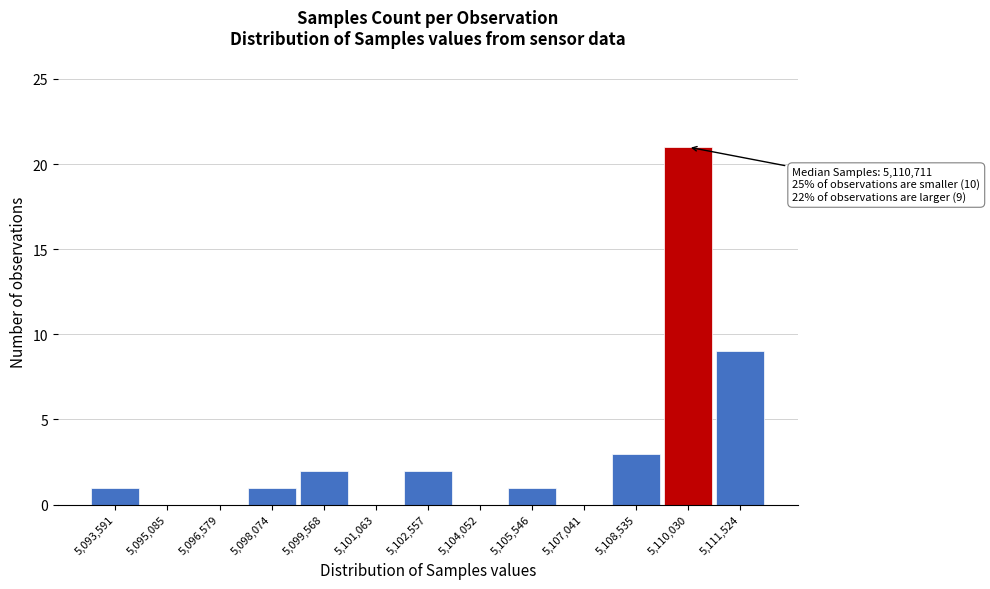

Reading left to right, extract all data points from this chart.

5,093,591=1	5,095,085=0	5,096,579=0	5,098,074=1	5,099,568=2	5,101,063=0	5,102,557=2	5,104,052=0	5,105,546=1	5,107,041=0	5,108,535=3	5,110,030=21	5,111,524=9